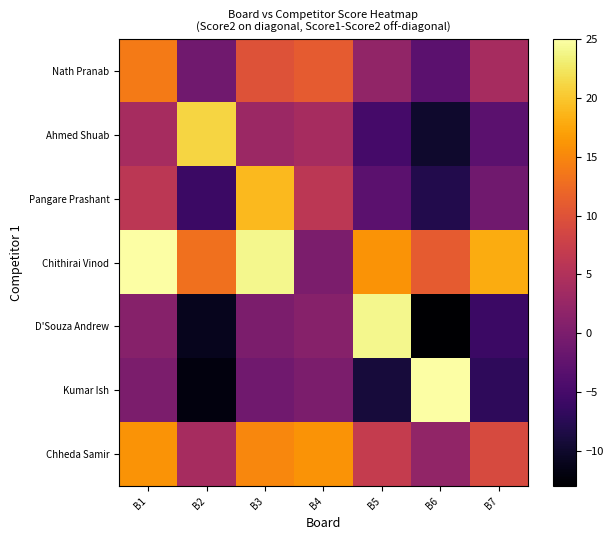

Between B3 and B5, which series saw the biggest shift?

D'Souza Andrew